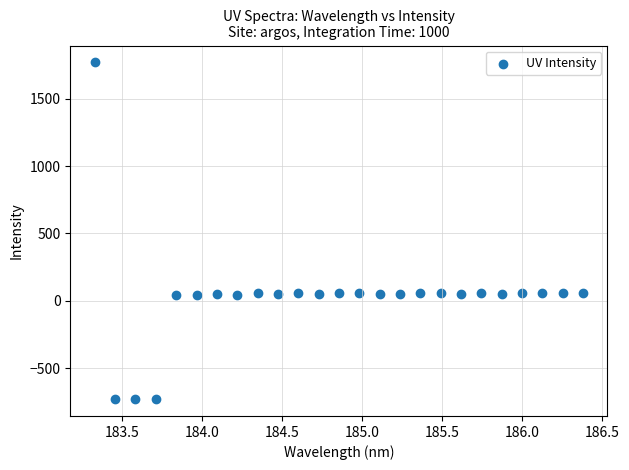

What is the range of Y values (max minus min)?

2495.2